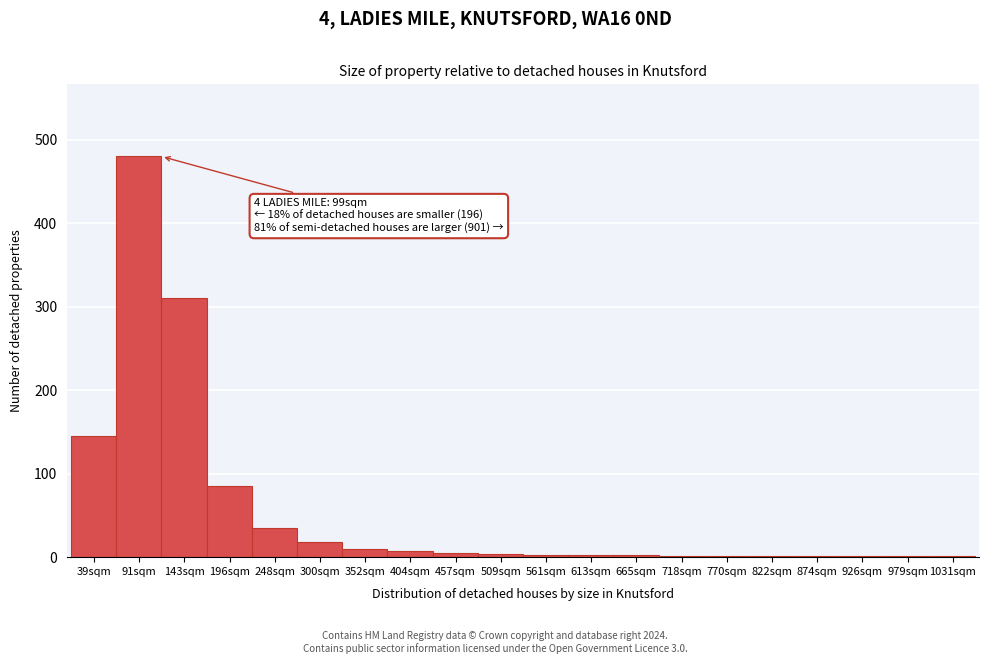

What is the change in value from 91sqm to 248sqm?

-445